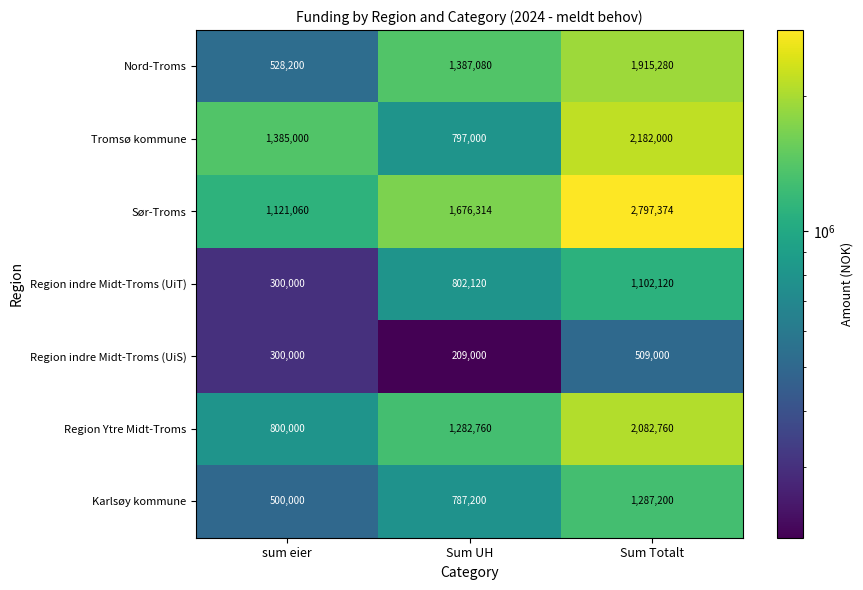

How many distinct data groups are displayed?

7